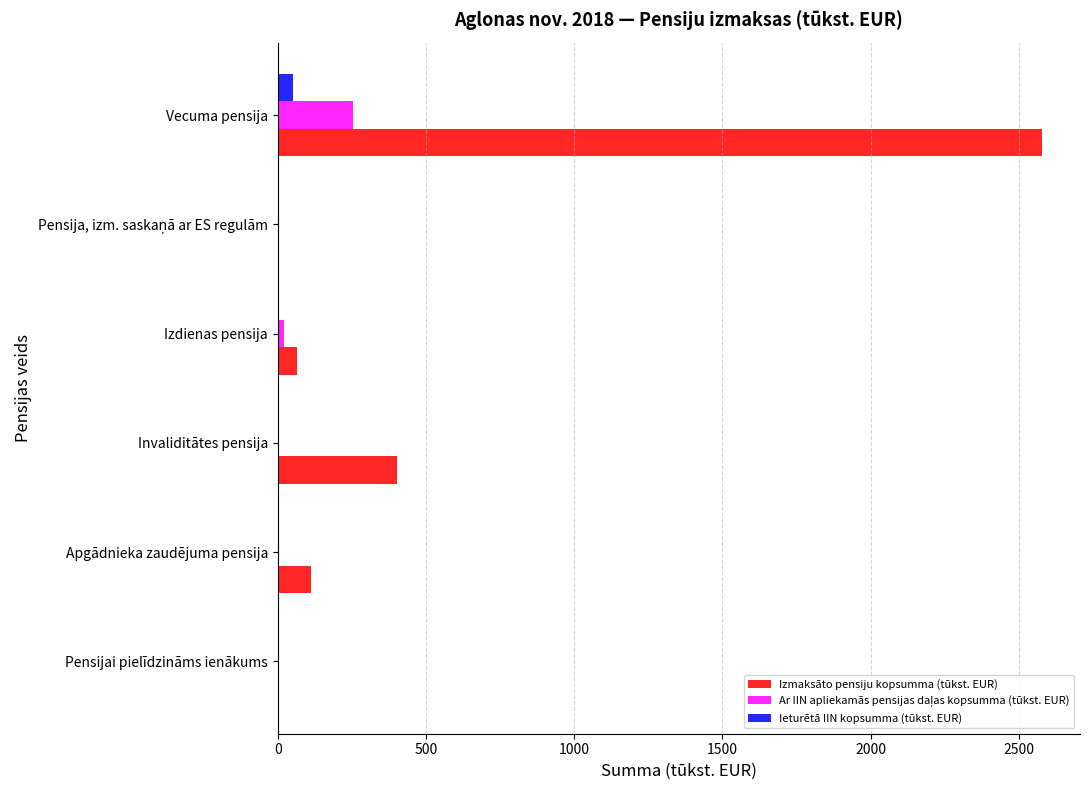

What is the sum of all Izmaksāto pensiju kopsumma (tūkst. EUR) values?

3161.4